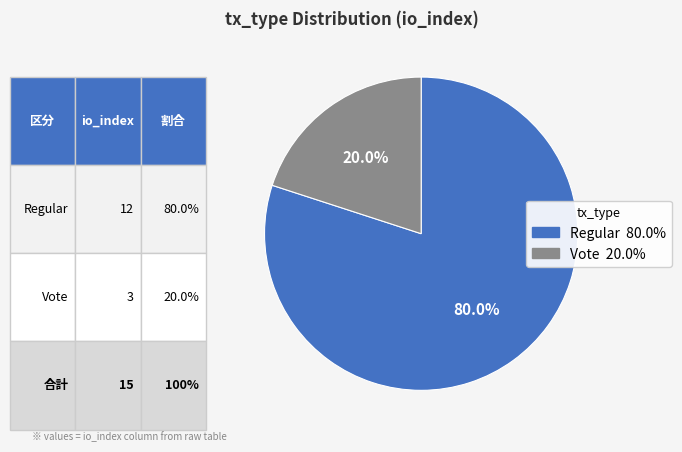

Between Regular and Vote, which is larger?

Regular